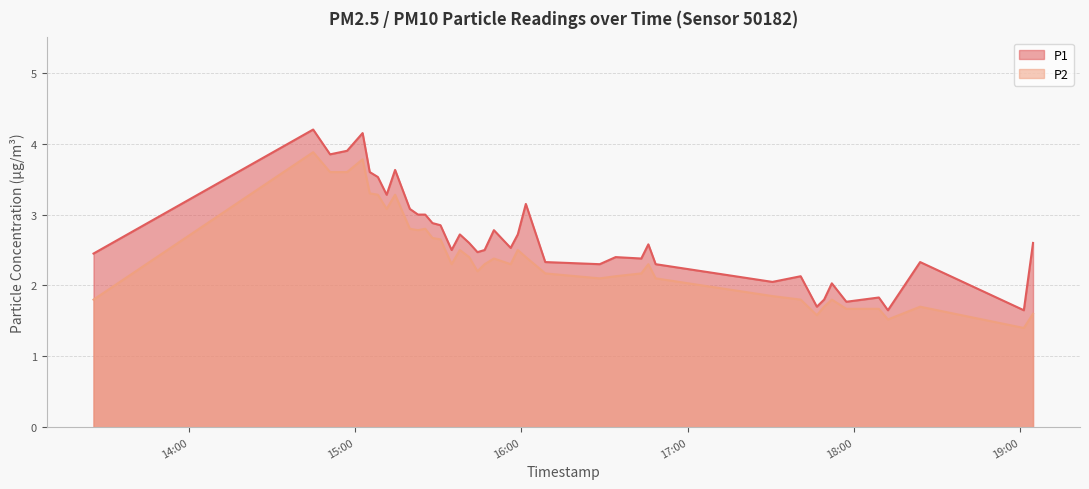

True or false: P1 and P2 intersect in this chart.

False